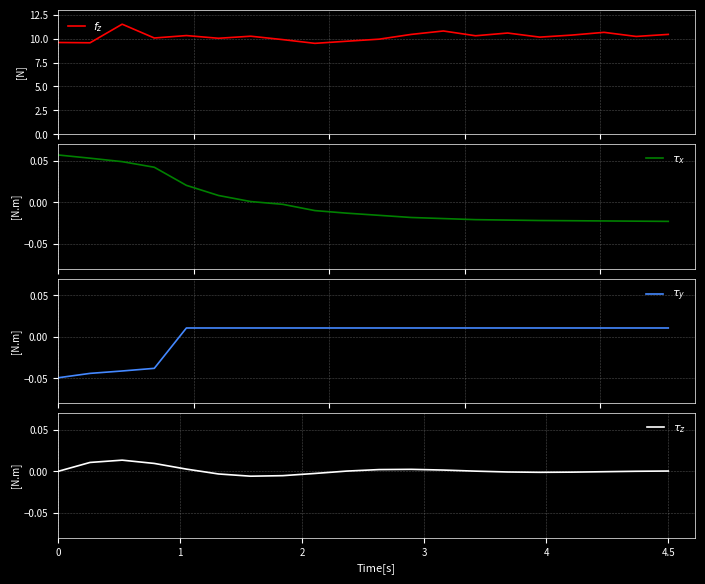

True or false: $f_z$ and $\tau_y$ cross at least once.

False